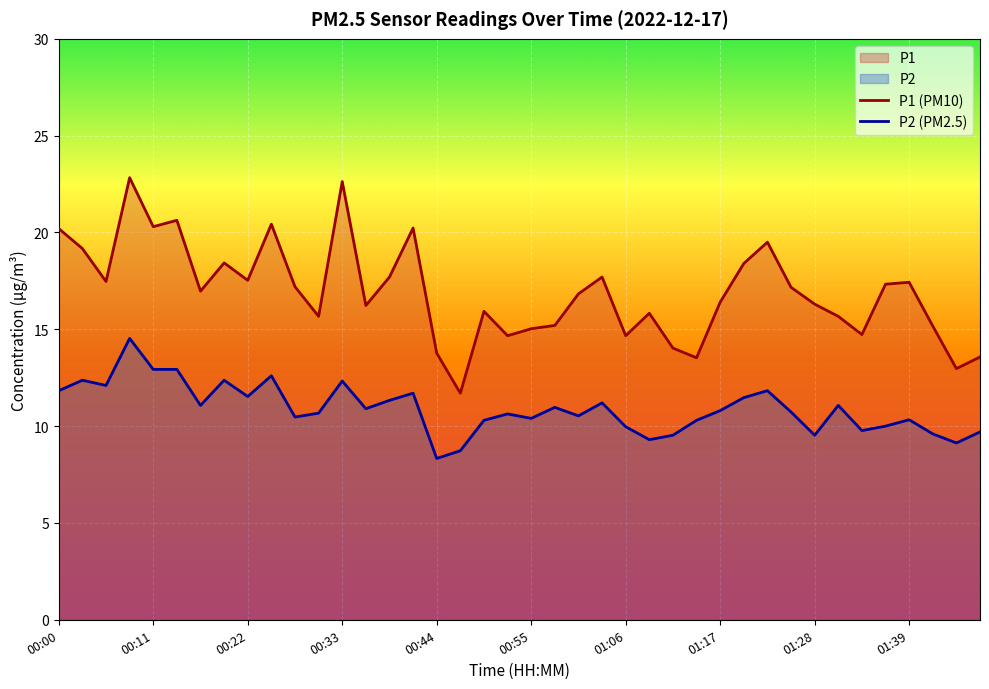

Which series has the largest total across all categories?

P1 (PM10)